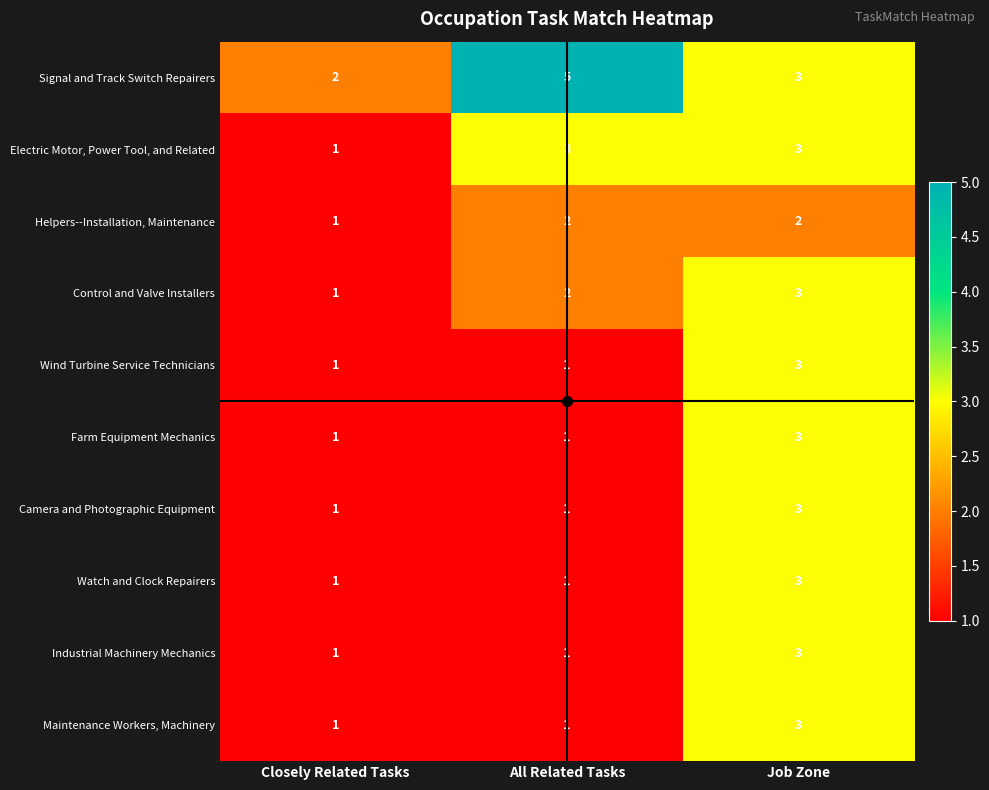

Count the Electric Motor, Power Tool, and Related values in the range 1 to 3.

3